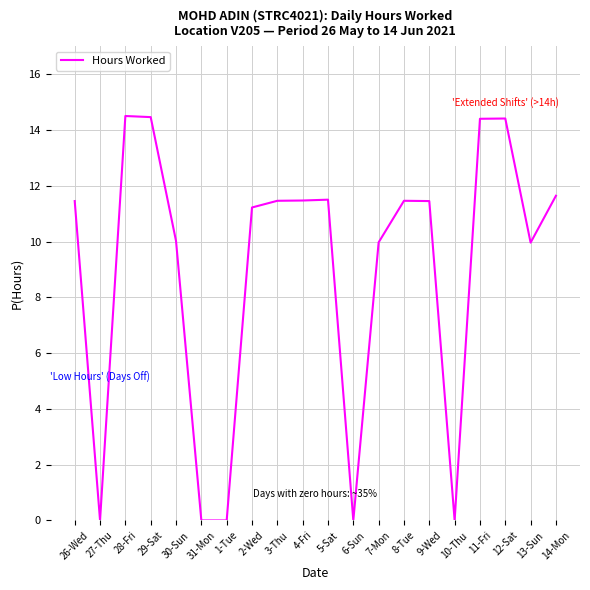

Between 1-Tue and 29-Sat, which is larger?

29-Sat